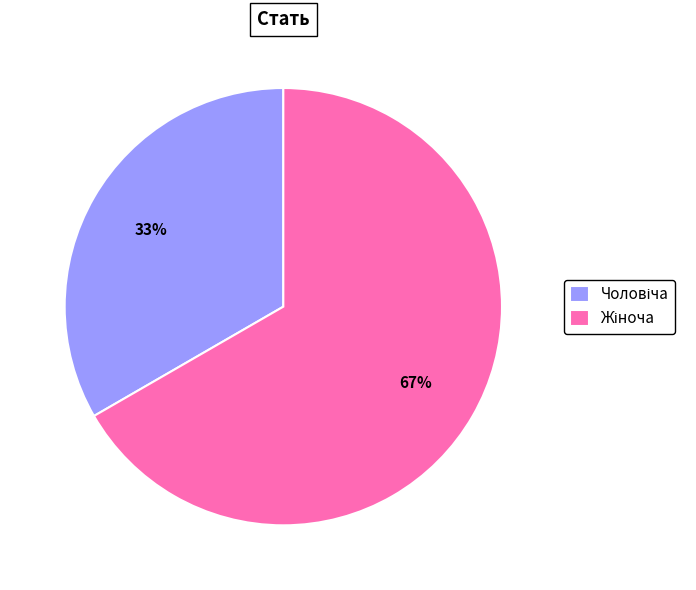

Is there a majority slice in this chart?

Yes